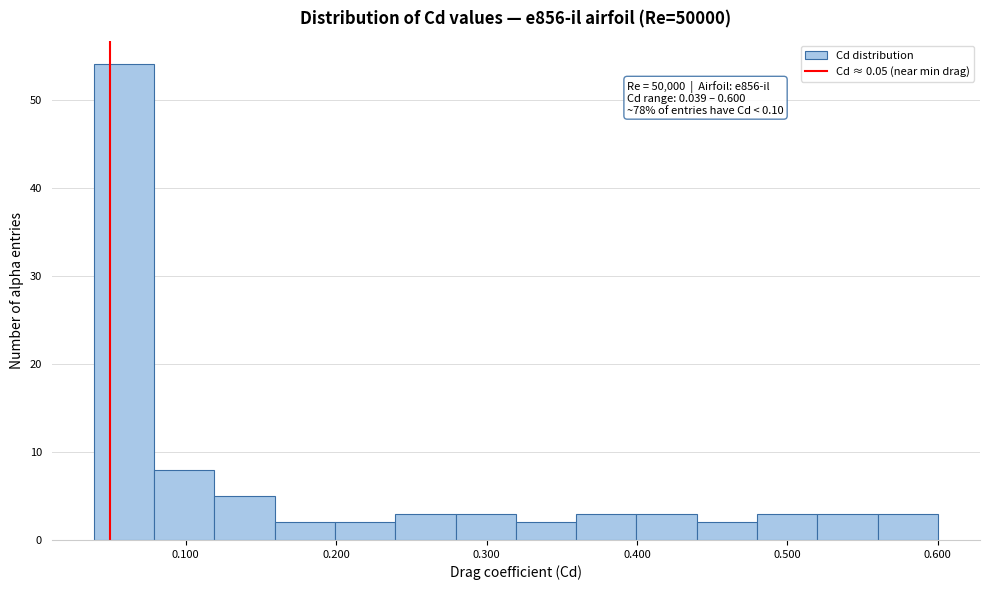

Over which range of the x-axis is the bar tallest?

0.04 to 0.08